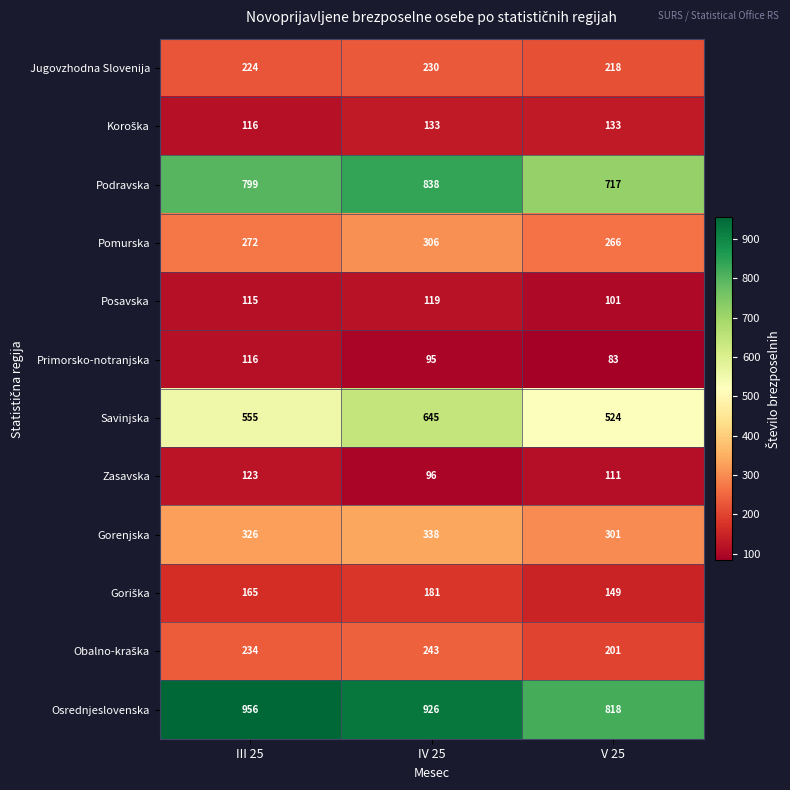

What is the spread (max minus min) of values at IV 25?

831